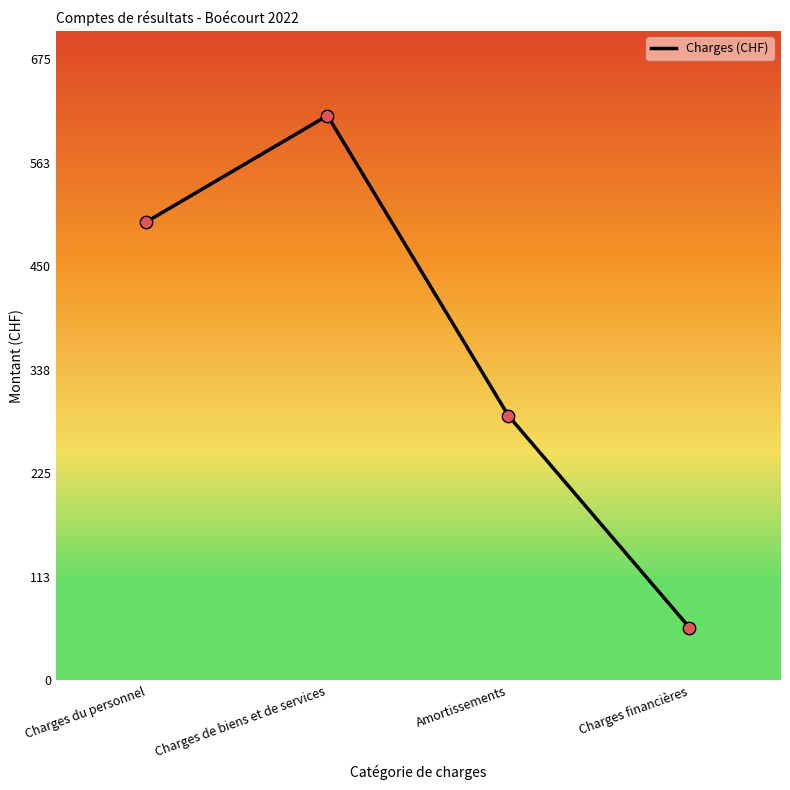

What is the change in value from Charges du personnel to Charges financières?

-441.3